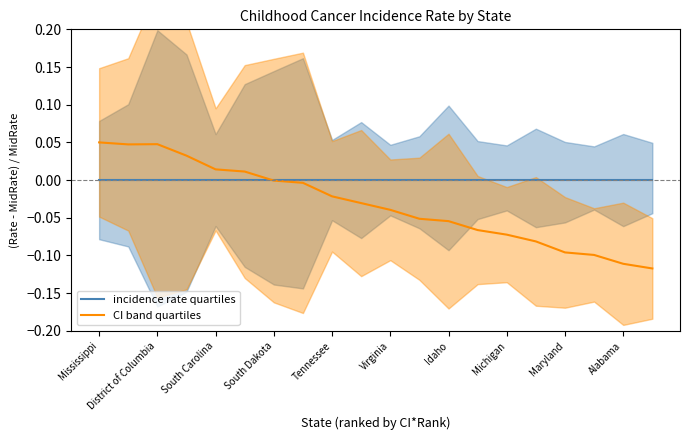

True or false: CI range (adjusted) has a value of 0.0 at South Dakota.

False